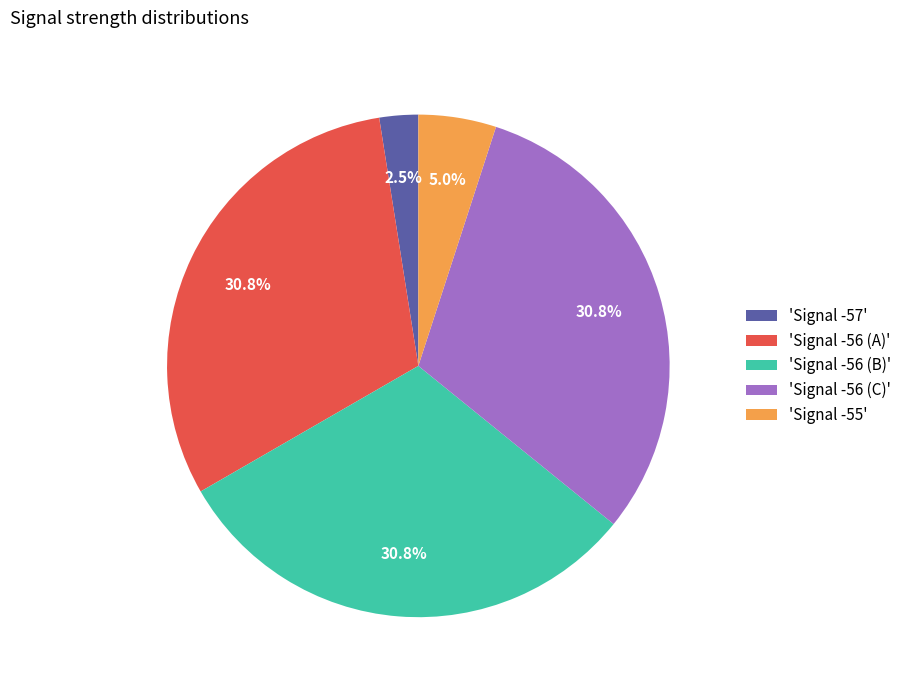

Which slice is the smallest?

'Signal -57'